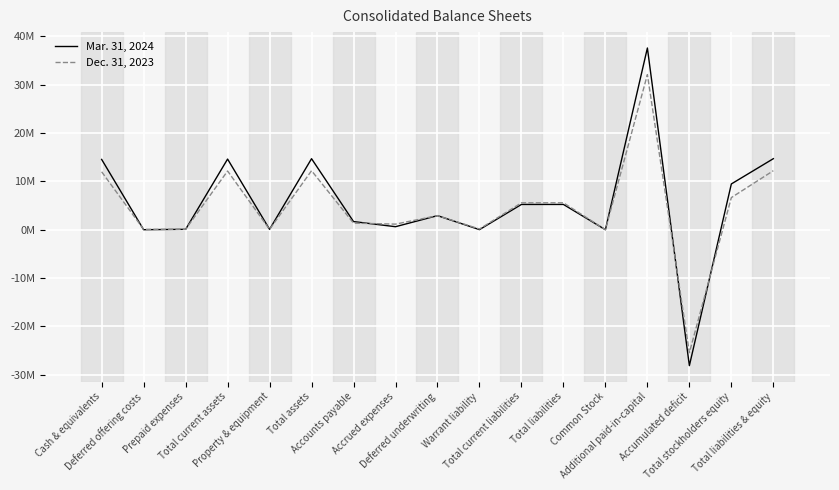

Which category has the highest value in the Mar. 31, 2024 series?

Additional paid-in-capital